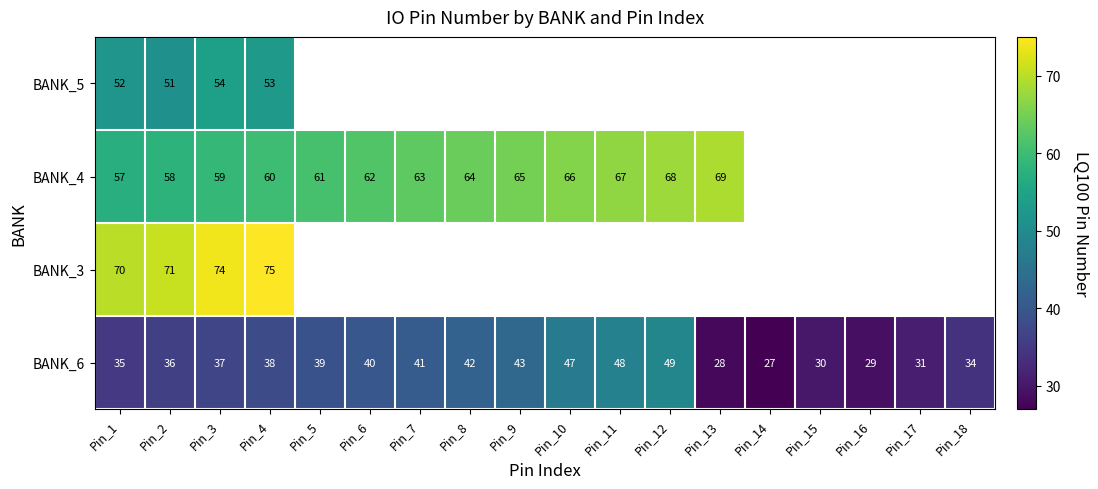

What is the maximum value shown in the chart?

75.0